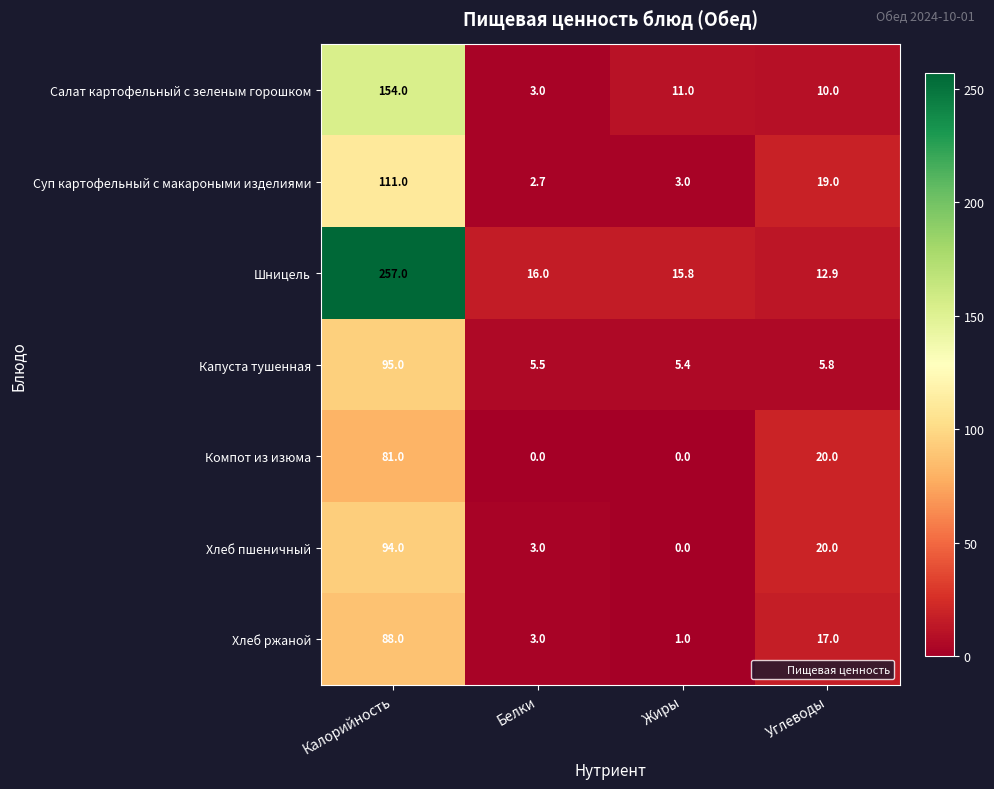

At which category is the sum across all series the highest?

Калорийность